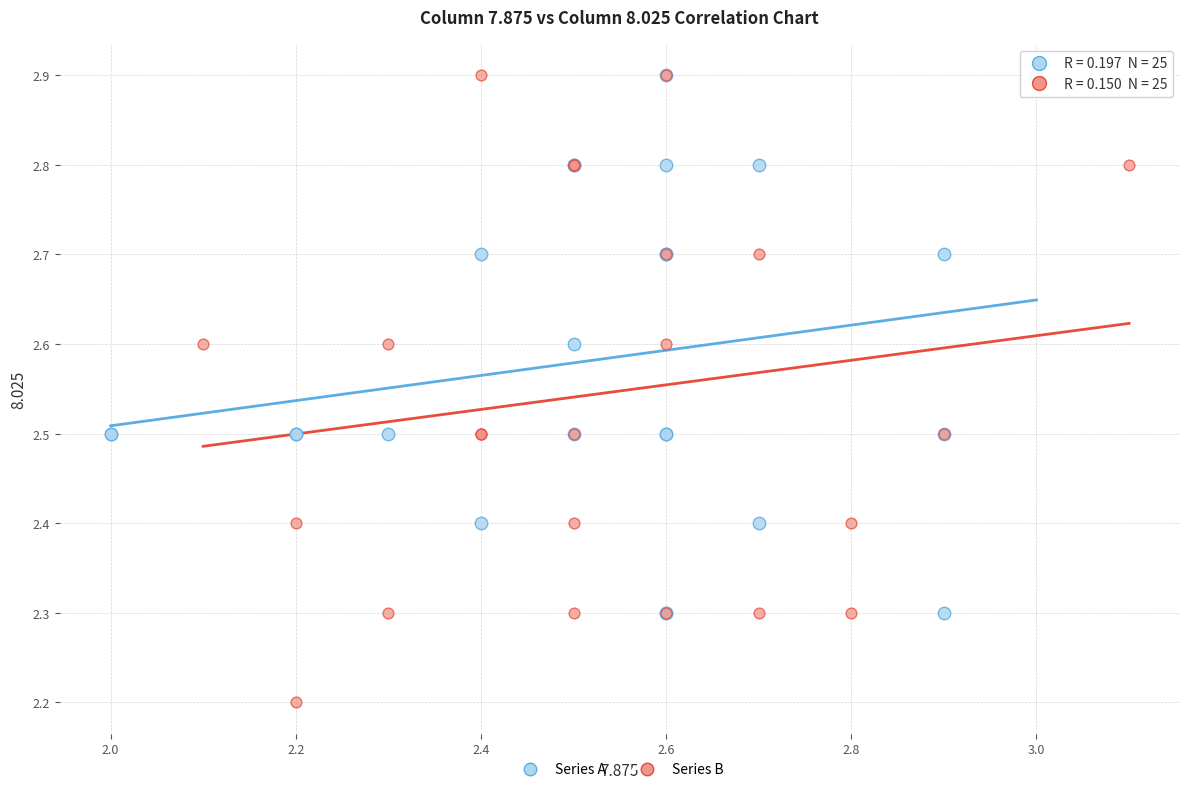

Which series contains the lowest Y value?

Series B